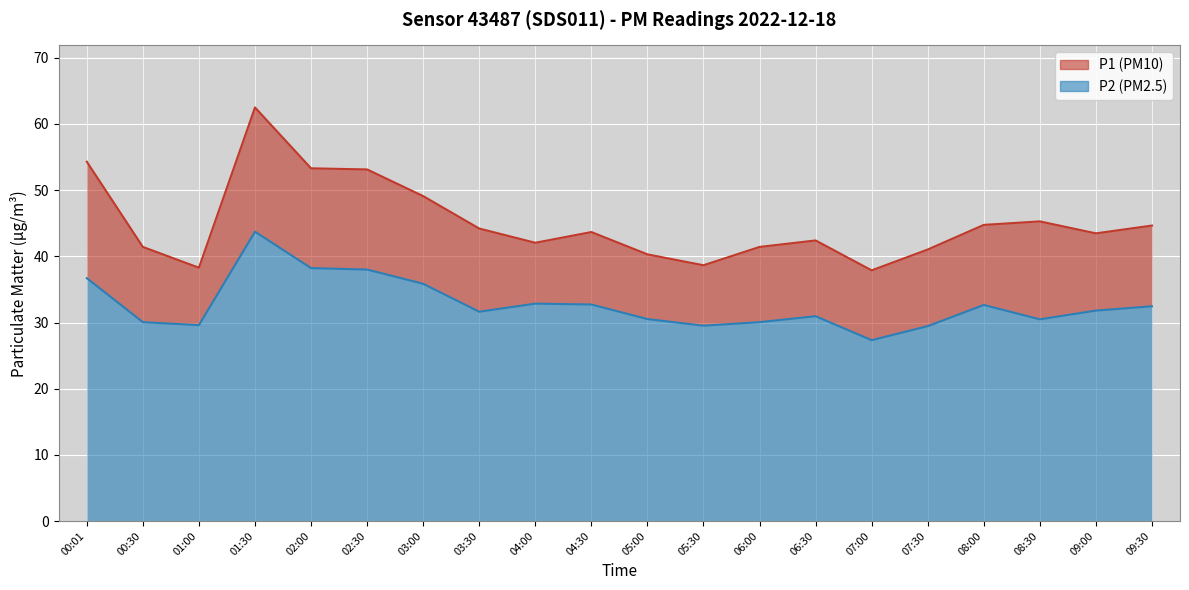

What is the label of the 12th point from the right?

04:00